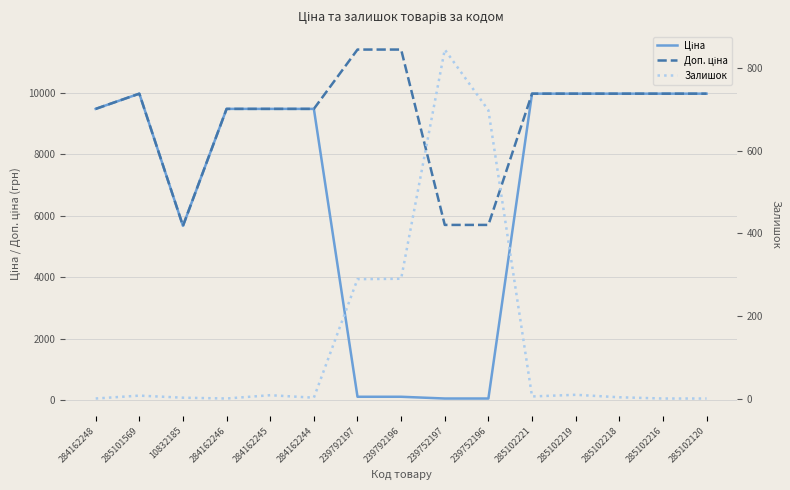

Which category has the highest value across all series?

239792197